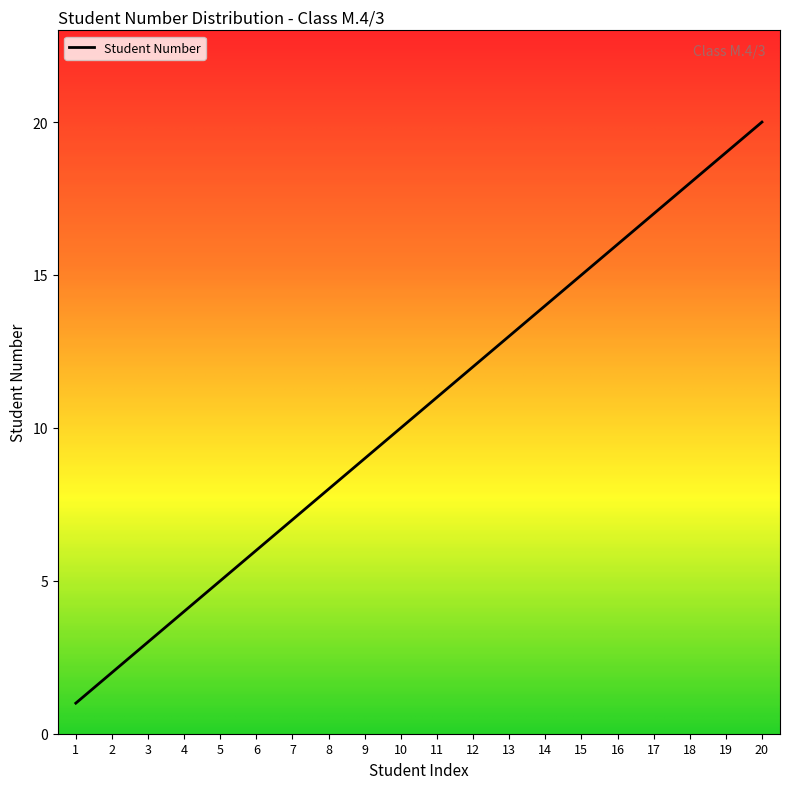

True or false: the data shows 13 at 8.

False